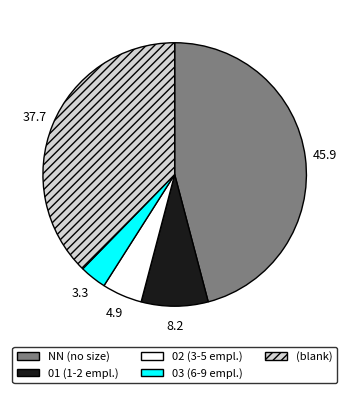

Does any single category account for the majority?

No